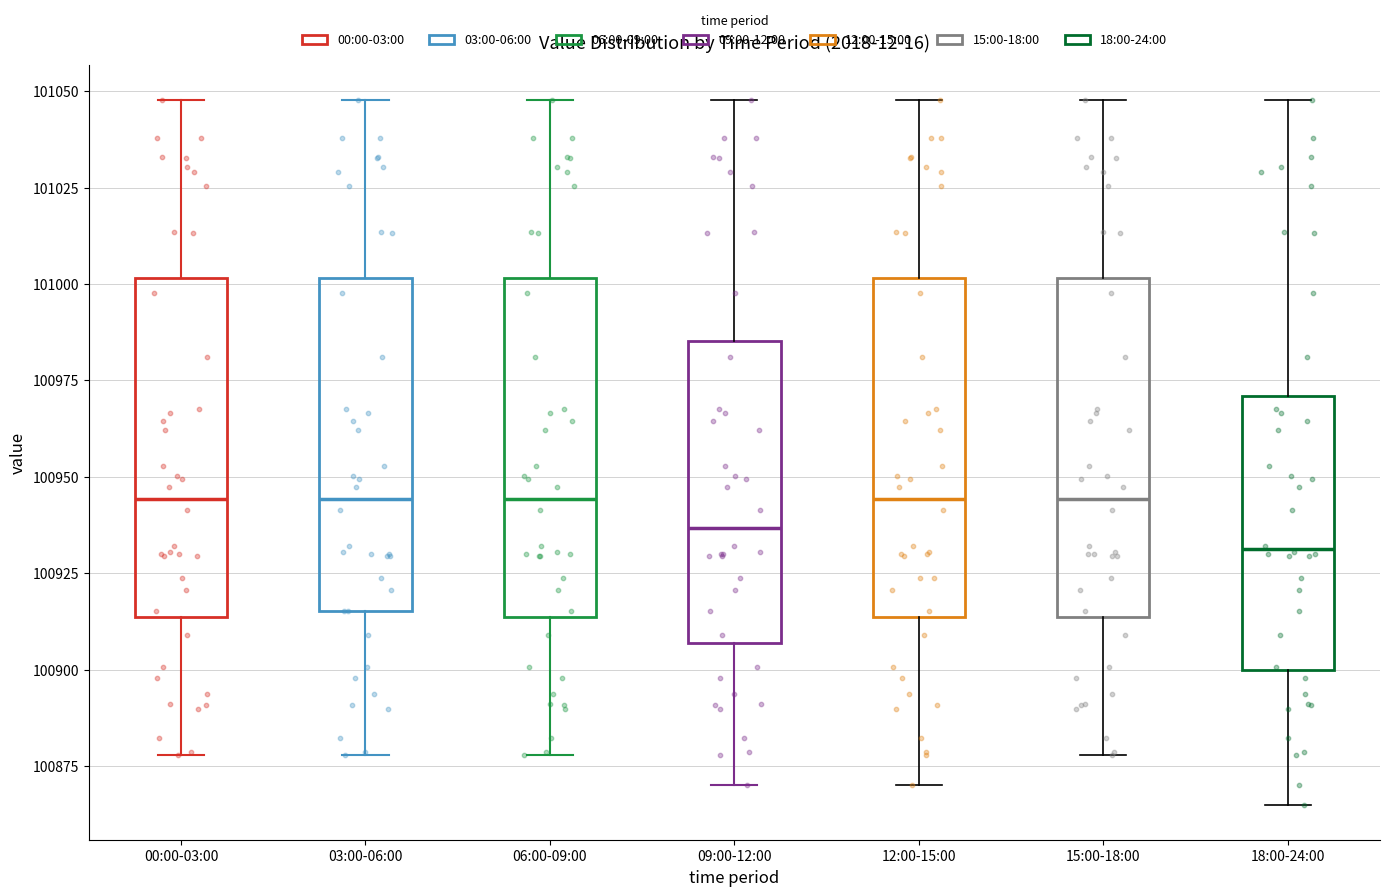

Where does the lower whisker of the box for 03:00-06:00 end on the y-axis? The values are not printed on the chart, so give them approximately, as read against the axis.

100880